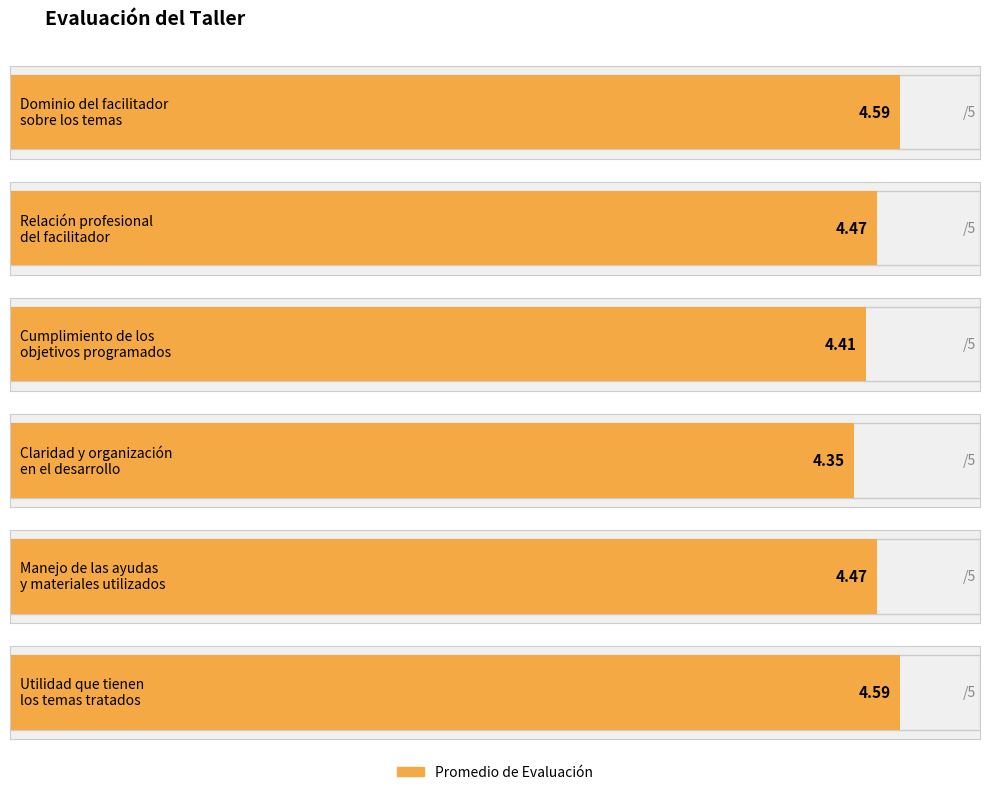

Count the values in the range 4 to 5.

6